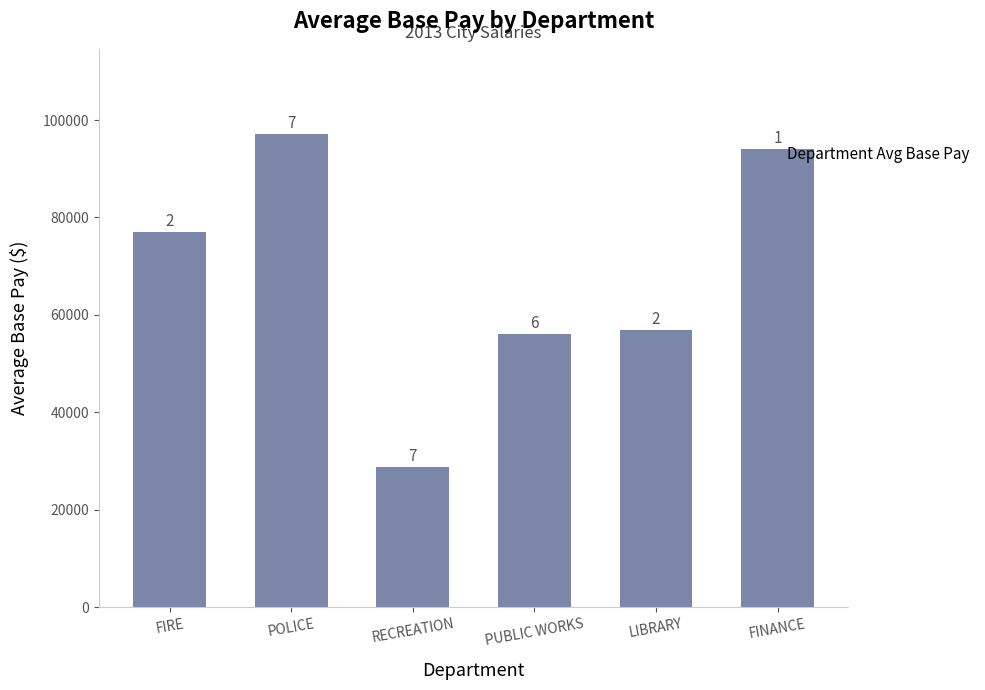

At which label is the value closest to 62942?

LIBRARY